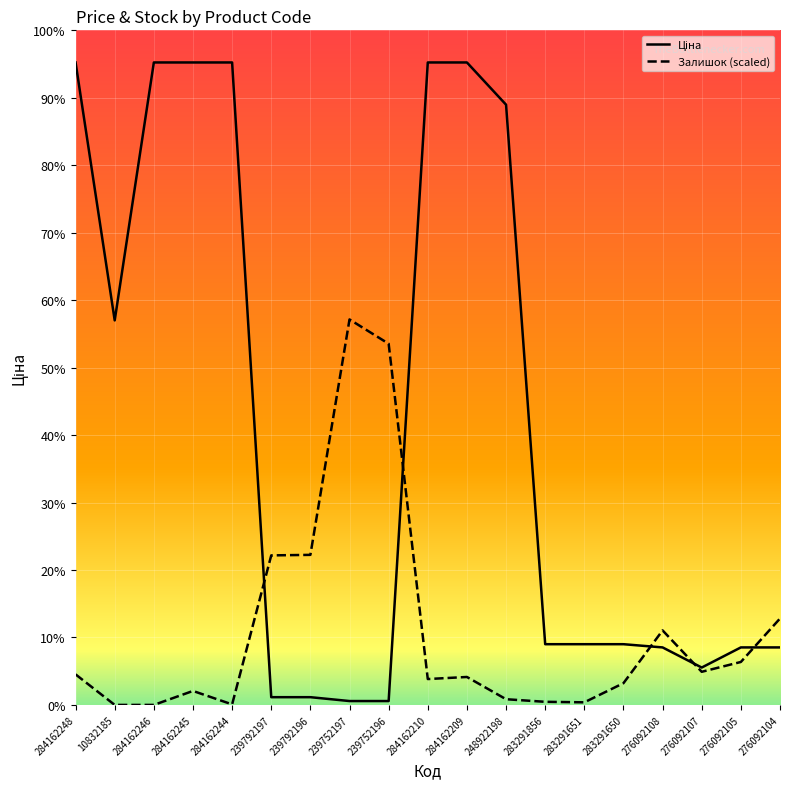

Reading left to right, what are all the values shown in this chart?

Ціна: 284162248=9416.9	10832185=5636.0	284162246=9416.9	284162245=9416.9	284162244=9416.9	239792197=113.3	239792196=113.3	239752197=56.7	239752196=56.7	284162210=9416.9	284162209=9416.9	248922198=8797.6	283291856=889.9	283291651=889.9	283291650=889.9	276092108=842.8	276092107=547.8	276092105=842.8	276092104=842.8
Залишок (scaled): 284162248=447.5	10832185=0.0	284162246=0.0	284162245=204.8	284162244=7.6	239792197=2191.8	239792196=2199.4	239752197=5650.1	239752196=5293.7	284162210=379.2	284162209=409.5	248922198=83.4	283291856=45.5	283291651=37.9	283291650=318.5	276092108=1092.1	276092107=485.4	276092105=629.5	276092104=1266.5